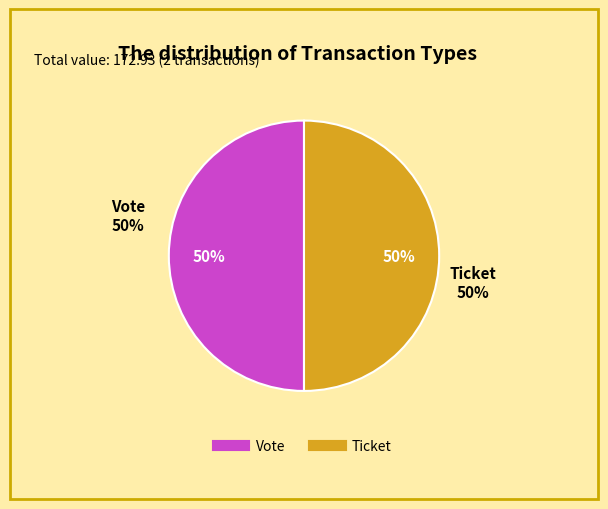

How many slices are in this pie chart?

2